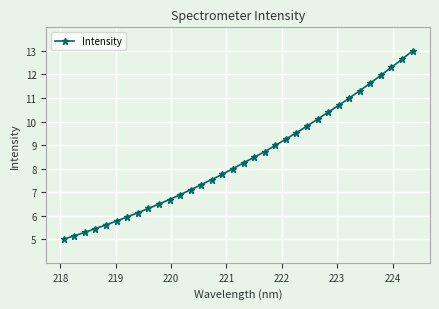

What is the difference between the maximum and minimum values?

8.0